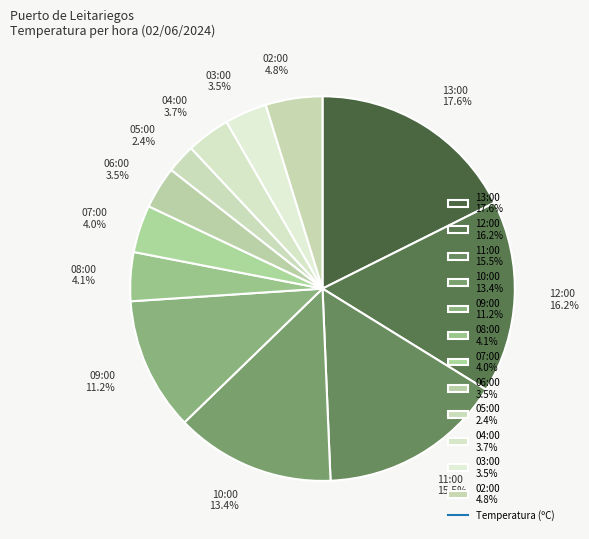

Is there any slice that represents more than half of the pie?

No